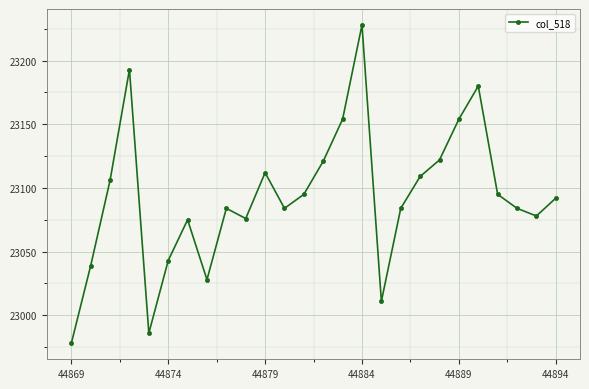

How many points are higher than both their immediate neighbors (excluding endpoints)?

6